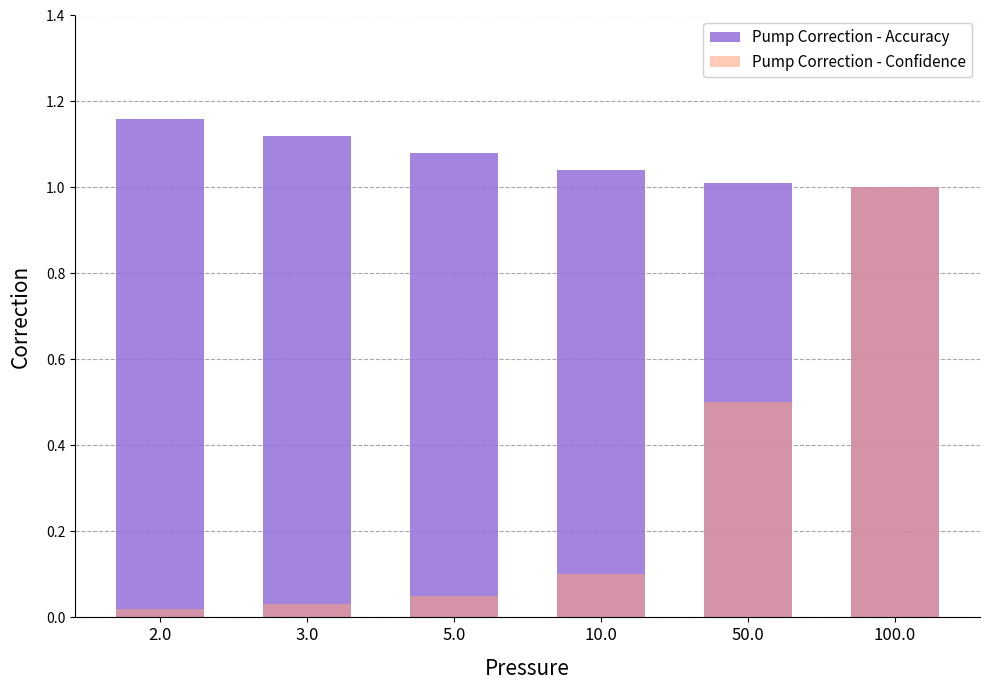

What value does the Pump Correction - Accuracy series have at 50.0?

1.0